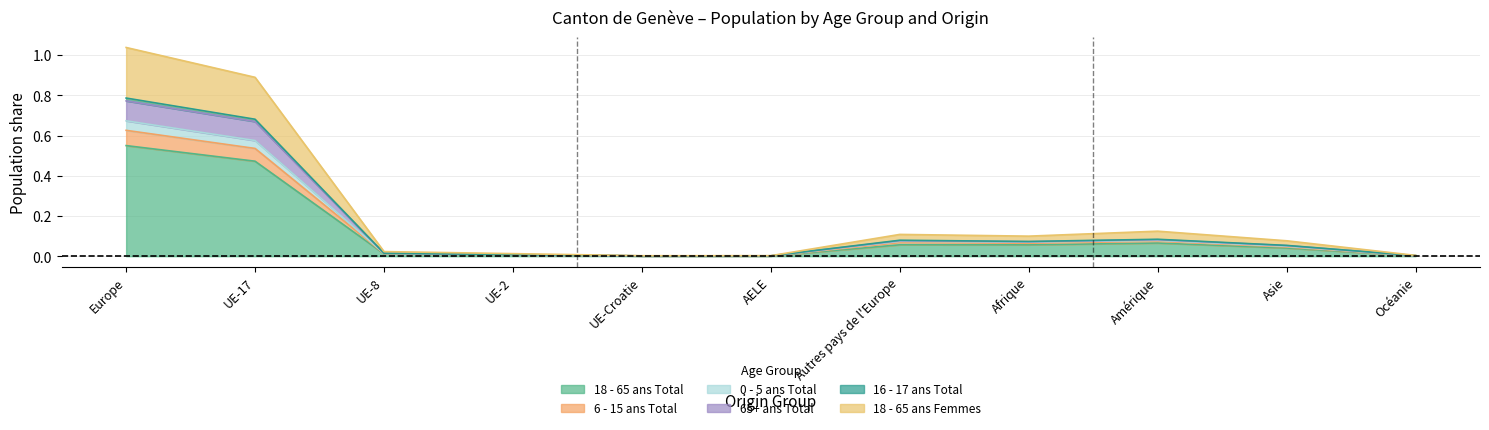

True or false: 16 - 17 ans Total and 65+ ans Total intersect in this chart.

False